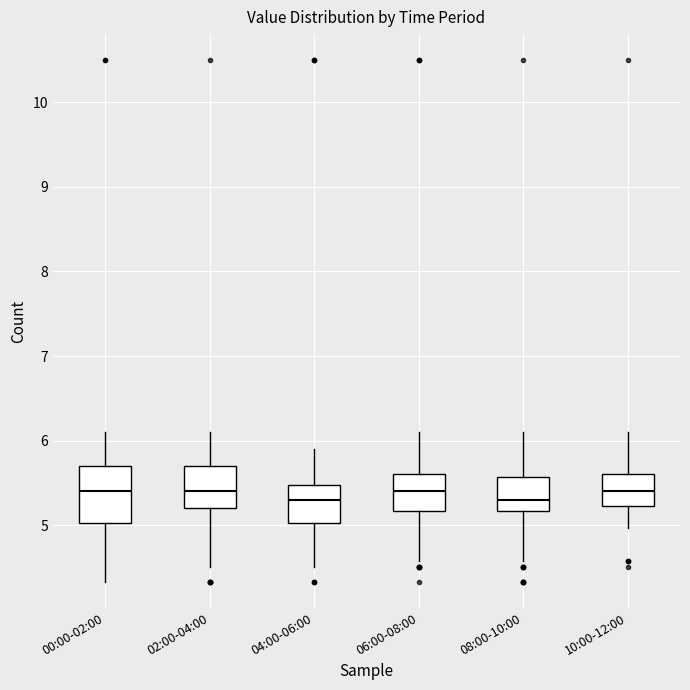

Where is the upper edge of the box for 04:00-06:00 on the y-axis? The values are not printed on the chart, so give them approximately, as read against the axis.

5.5